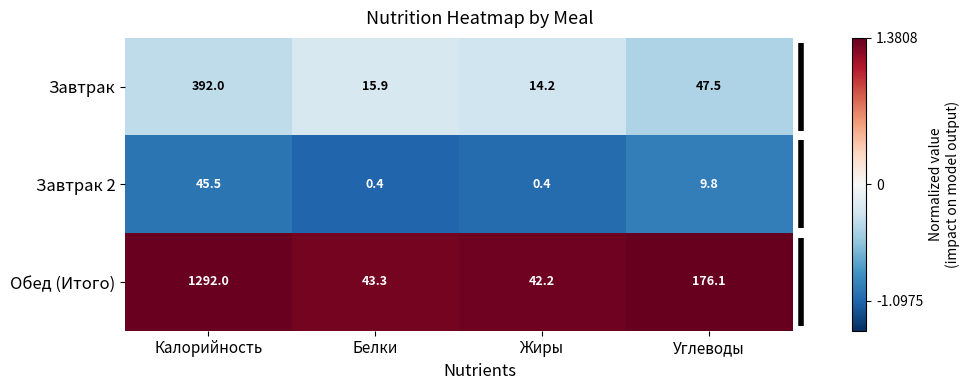

Is it true that Завтрак 2 equals 9.8 at Углеводы?

True